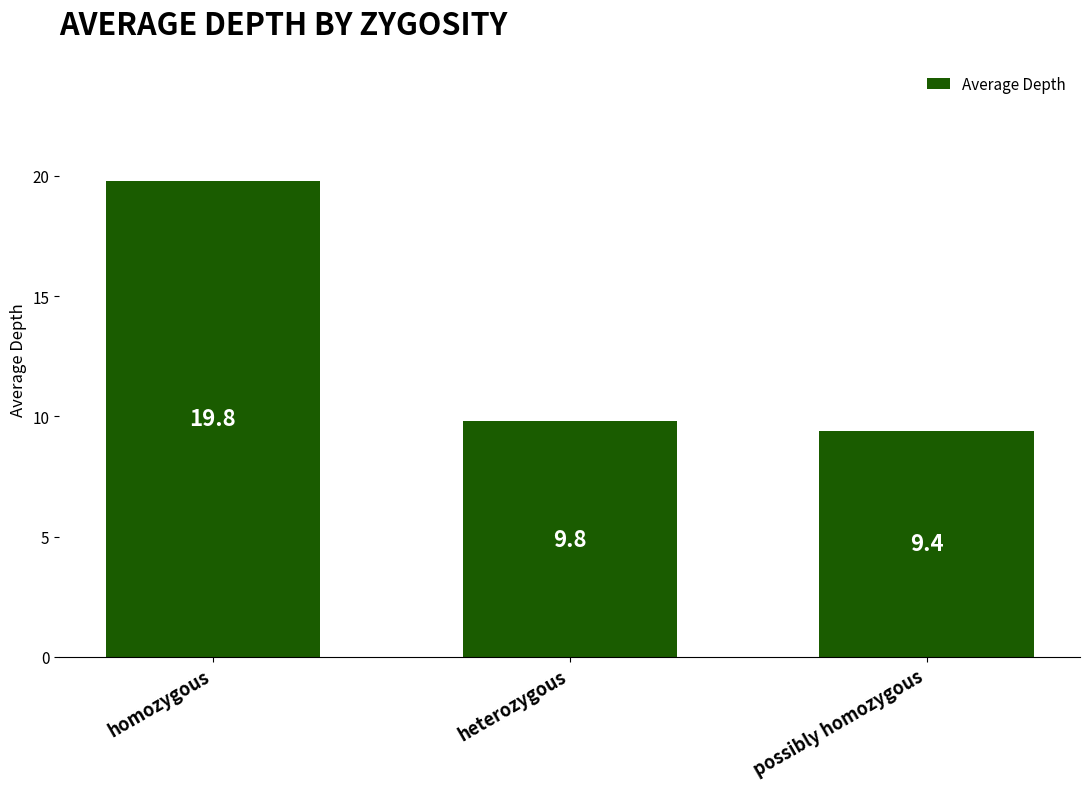

Count the number of categories in the chart.

3